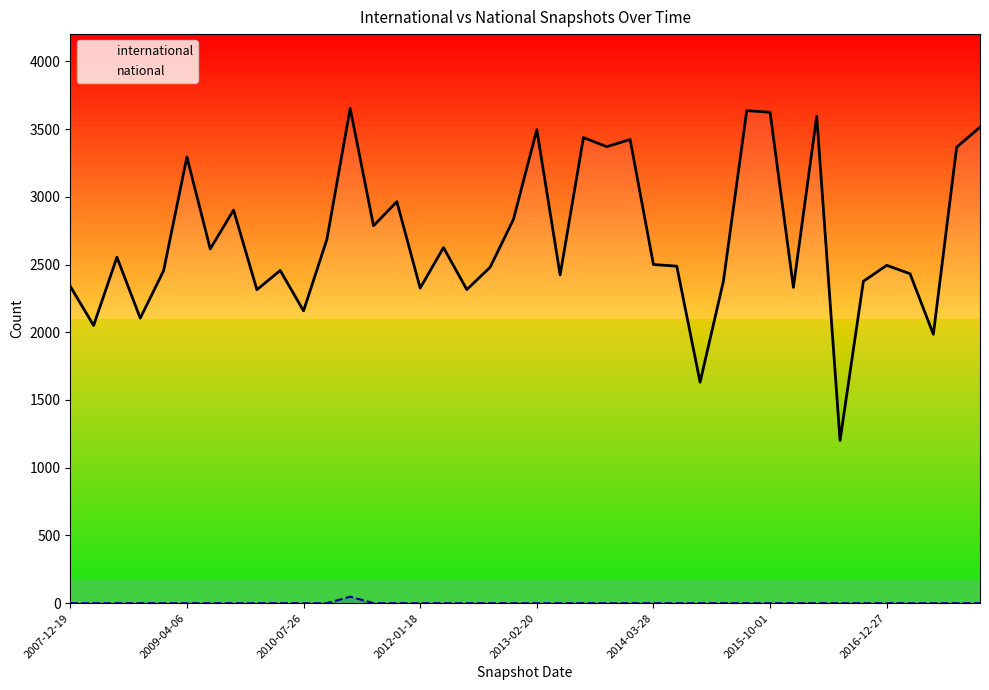

What is the label of the 5th point from the left?

2008-12-17